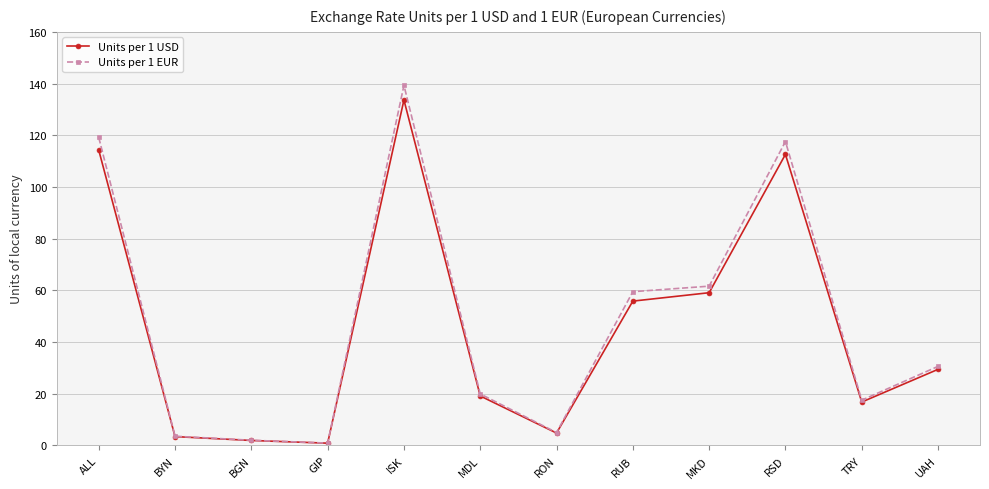

Where is the first local maximum for Units per 1 EUR?

ISK